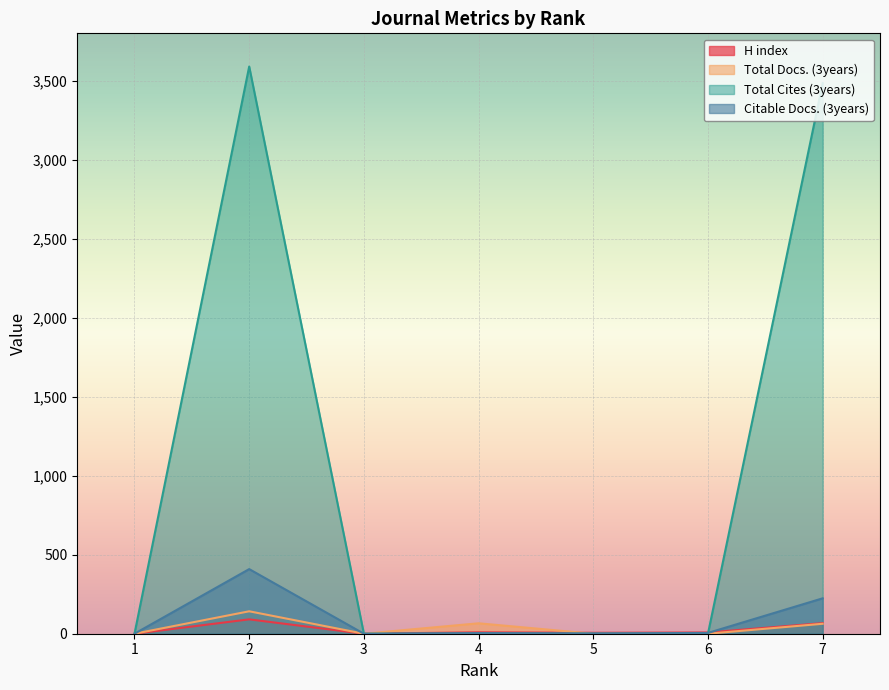

How many values in the Citable Docs. (3years) series exceed 4?

3